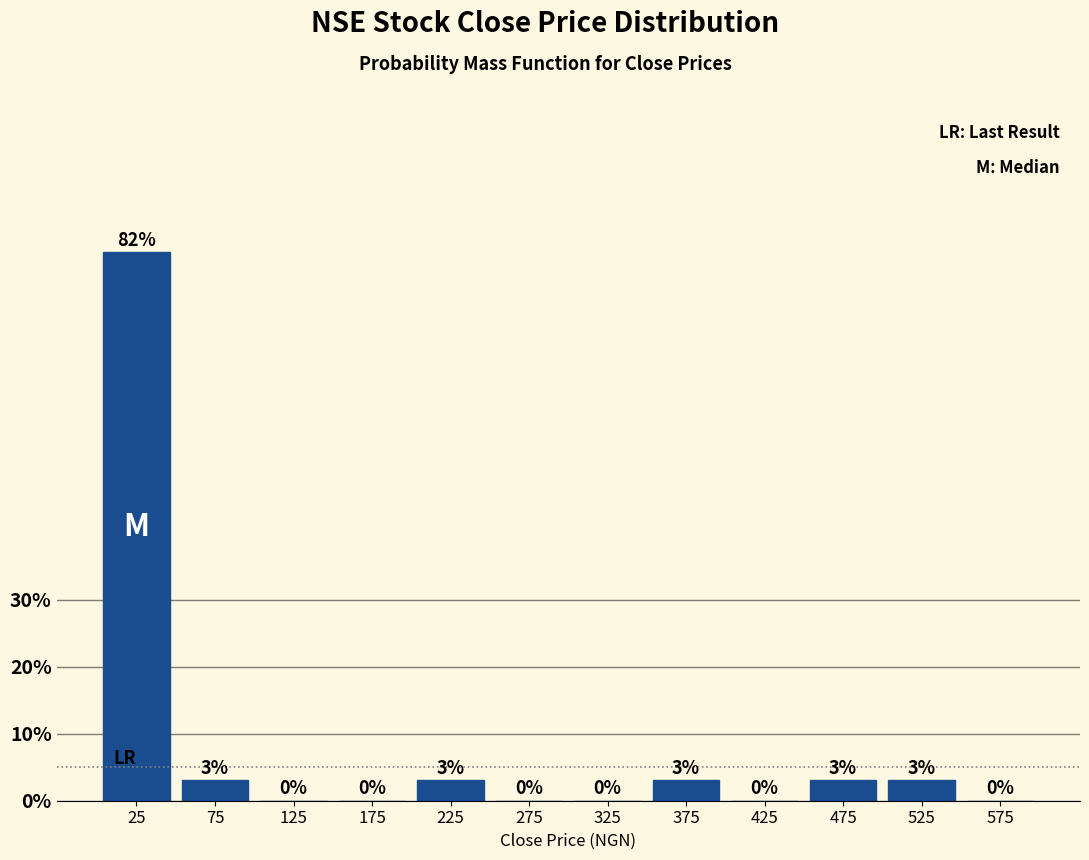

Reading left to right, transcribe this chart: for each bar, give the range it covers on the x-axis and its height.

0 to 50: 82
50 to 100: 3
100 to 150: 0
150 to 200: 0
200 to 250: 3
250 to 300: 0
300 to 350: 0
350 to 400: 3
400 to 450: 0
450 to 500: 3
500 to 550: 3
550 to 600: 0